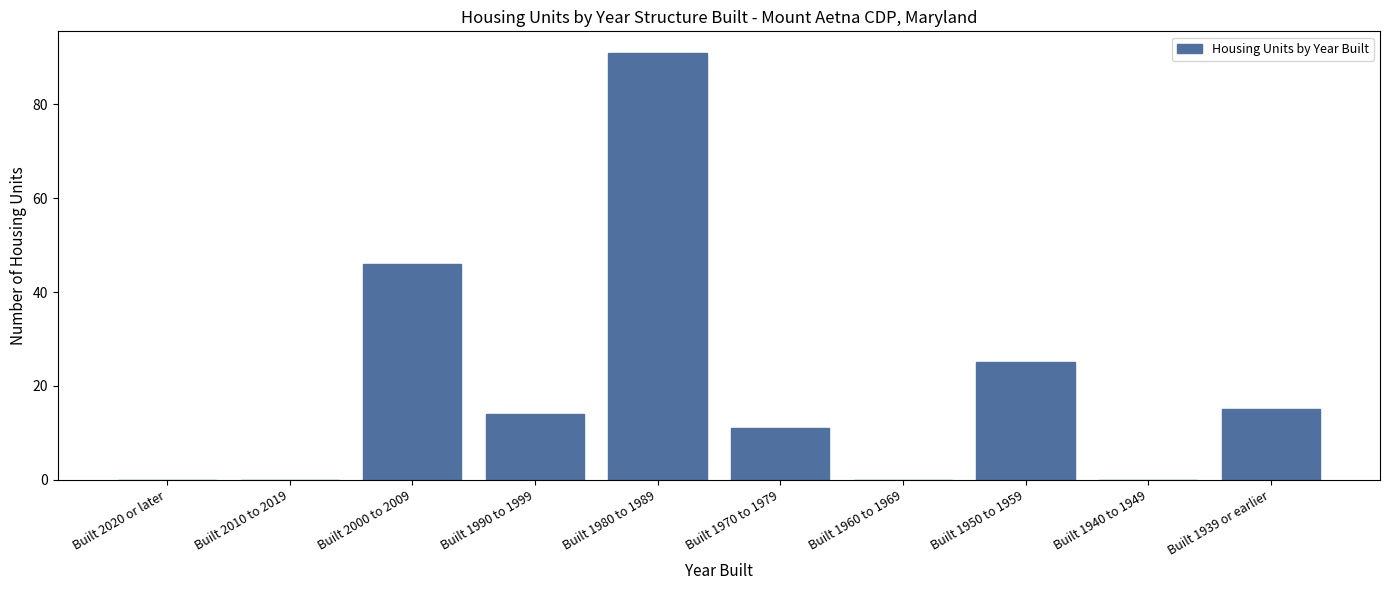

Reading left to right, list all the values displayed in this chart.

Built 2020 or later=0	Built 2010 to 2019=0	Built 2000 to 2009=46	Built 1990 to 1999=14	Built 1980 to 1989=91	Built 1970 to 1979=11	Built 1960 to 1969=0	Built 1950 to 1959=25	Built 1940 to 1949=0	Built 1939 or earlier=15